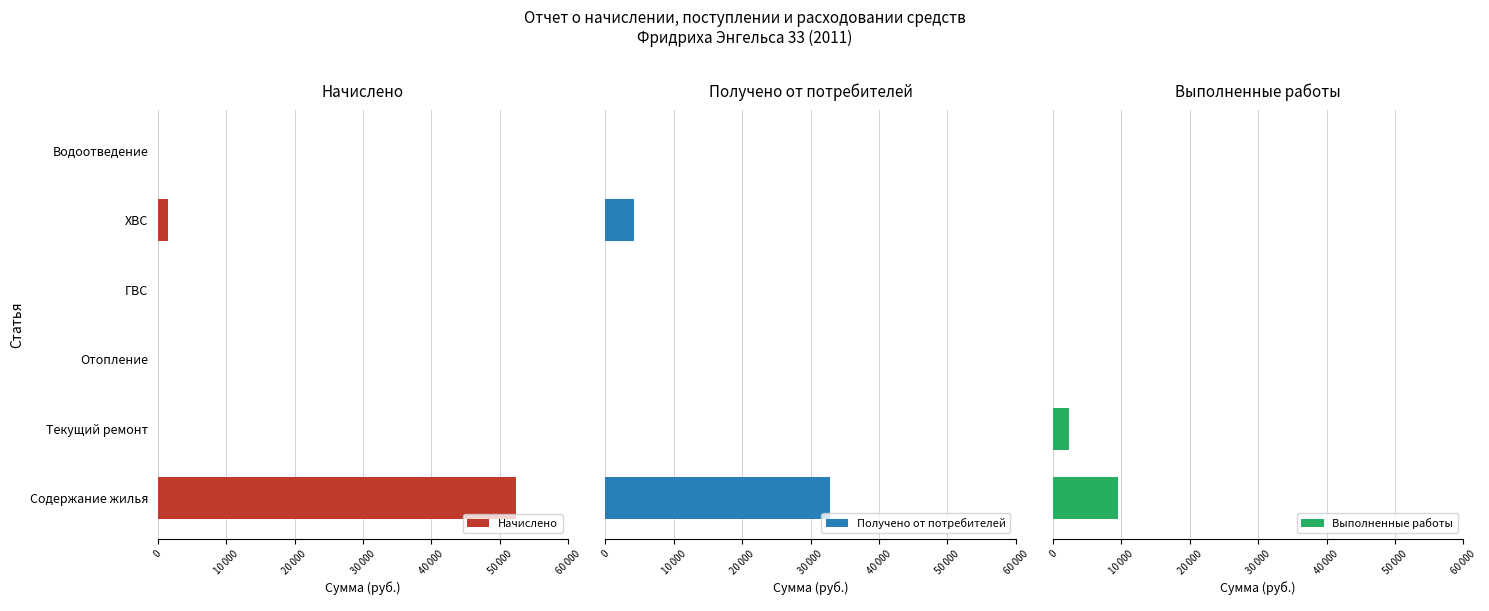

What is the difference between the second highest and minimum values in the Получено от потребителей series?

4225.7